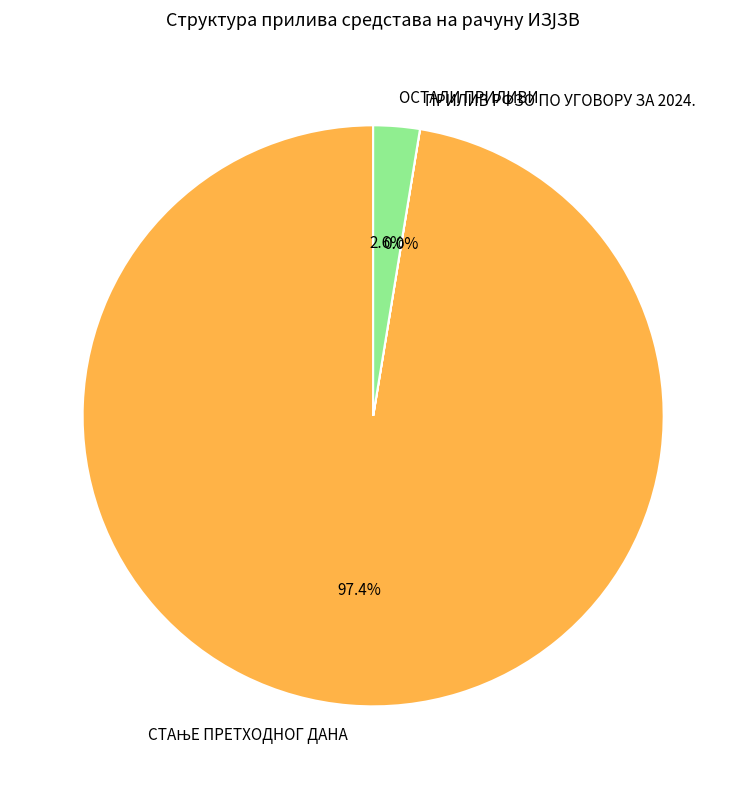

Is there a majority slice in this chart?

Yes